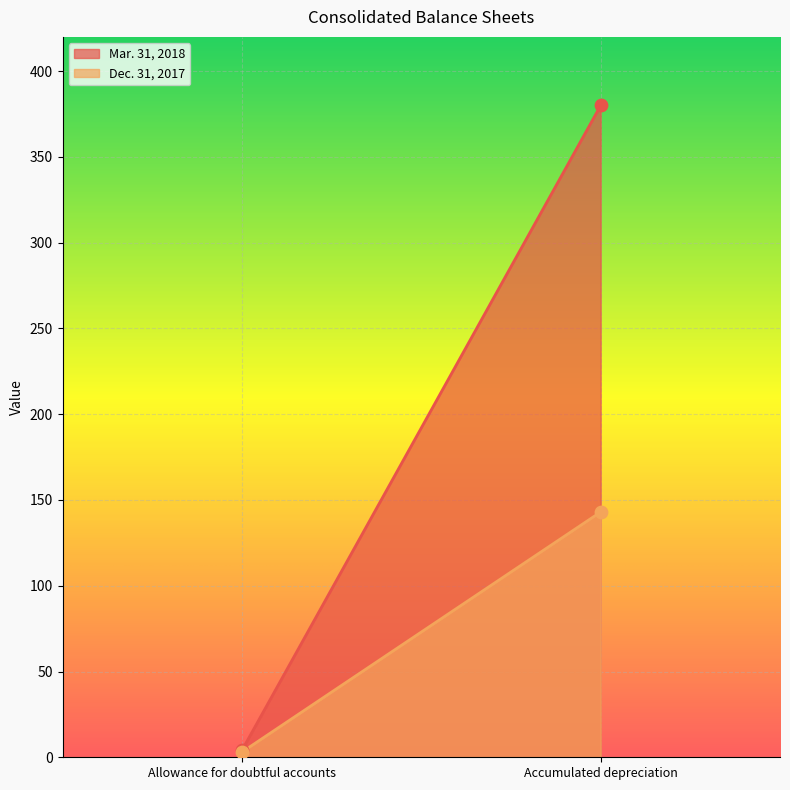

What are all the series names shown in the legend?

Mar. 31, 2018, Dec. 31, 2017